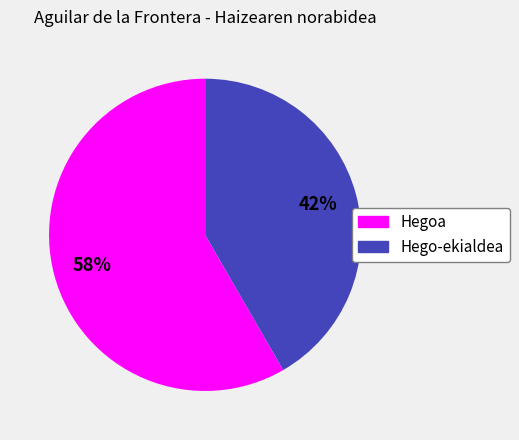

To the nearest percent, what percentage of the pie is Hegoa?

58%